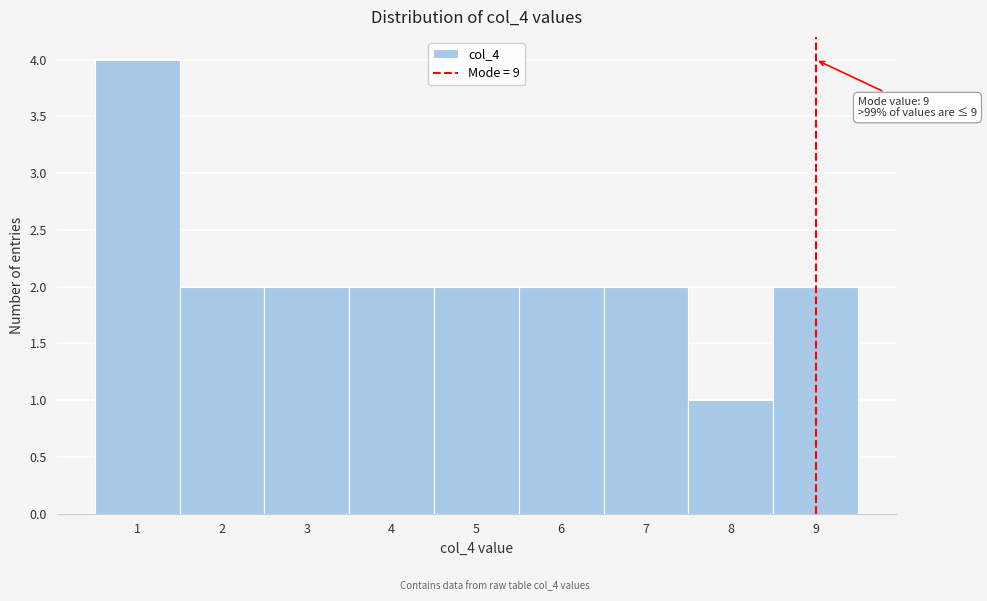

Over which range of the x-axis is the bar tallest?

0.5 to 1.5